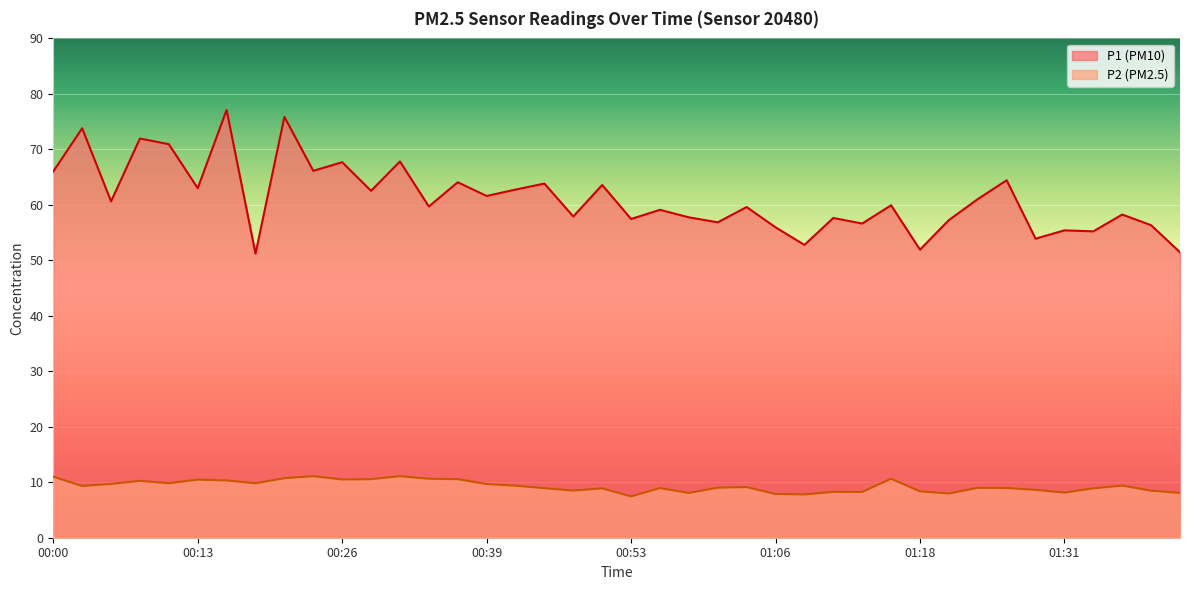

In P2, how many points are higher than both neighbors (excluding endpoints)?

11